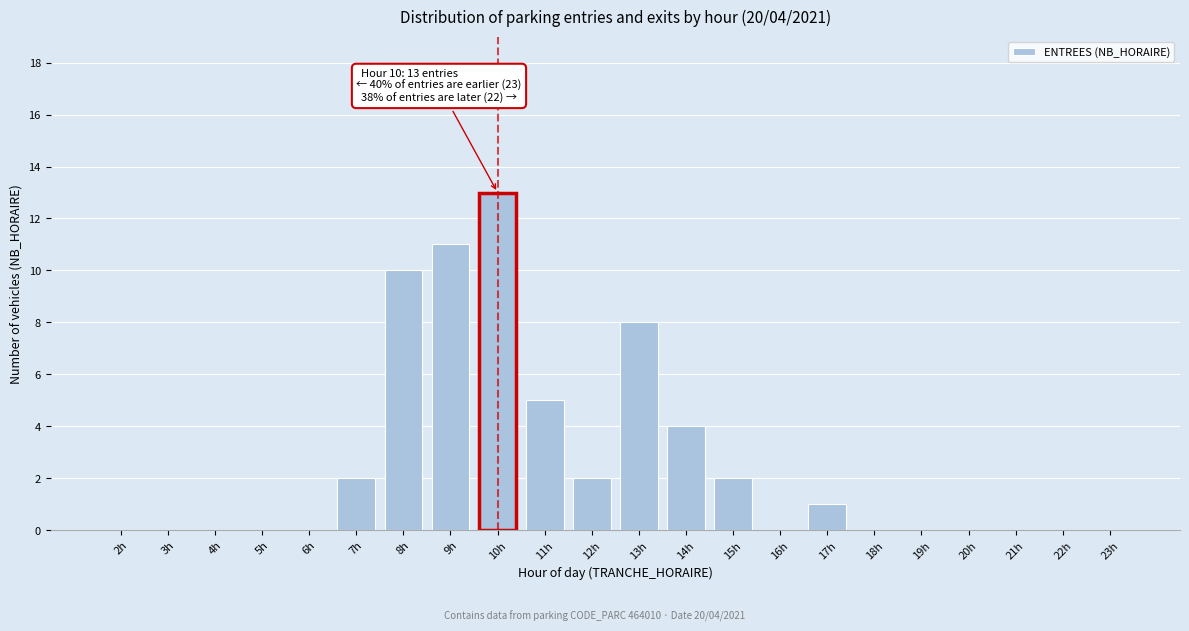

Reading left to right, list all the values displayed in this chart.

2h=0	3h=0	4h=0	5h=0	6h=0	7h=2	8h=10	9h=11	10h=13	11h=5	12h=2	13h=8	14h=4	15h=2	16h=0	17h=1	18h=0	19h=0	20h=0	21h=0	22h=0	23h=0